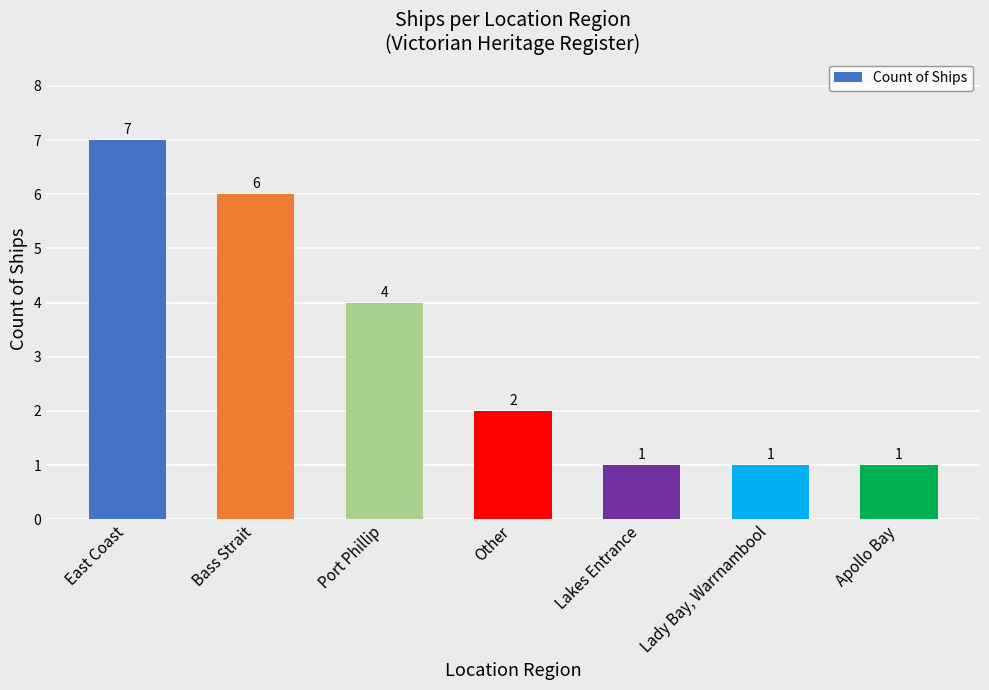

Which label corresponds to the largest value in the chart?

East Coast